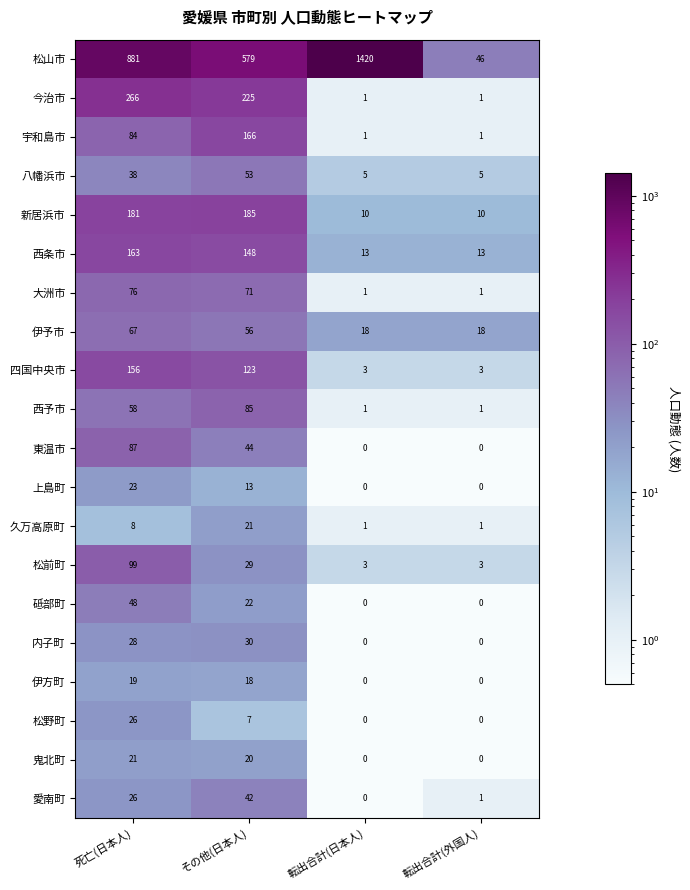

How many data points in 砥部町 are less than 22?

2